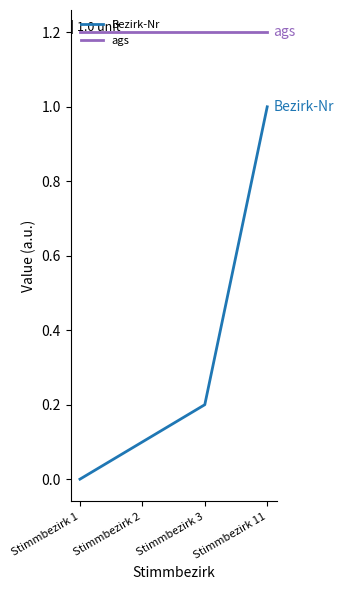

What is the sum of the Bezirk-Nr values at Stimmbezirk 1 and Stimmbezirk 3?

0.2